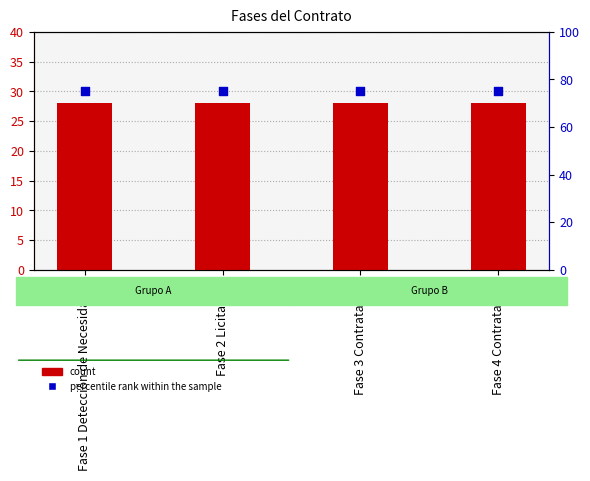

Which series has the largest total across all categories?

percentile rank within the sample